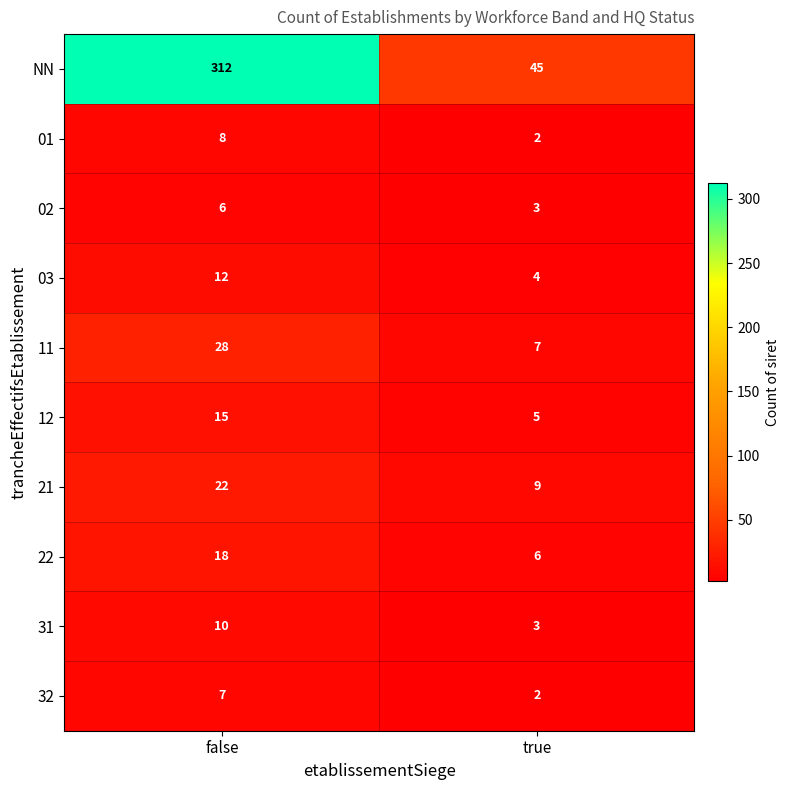

What is the difference between the highest and lowest values at false?

306